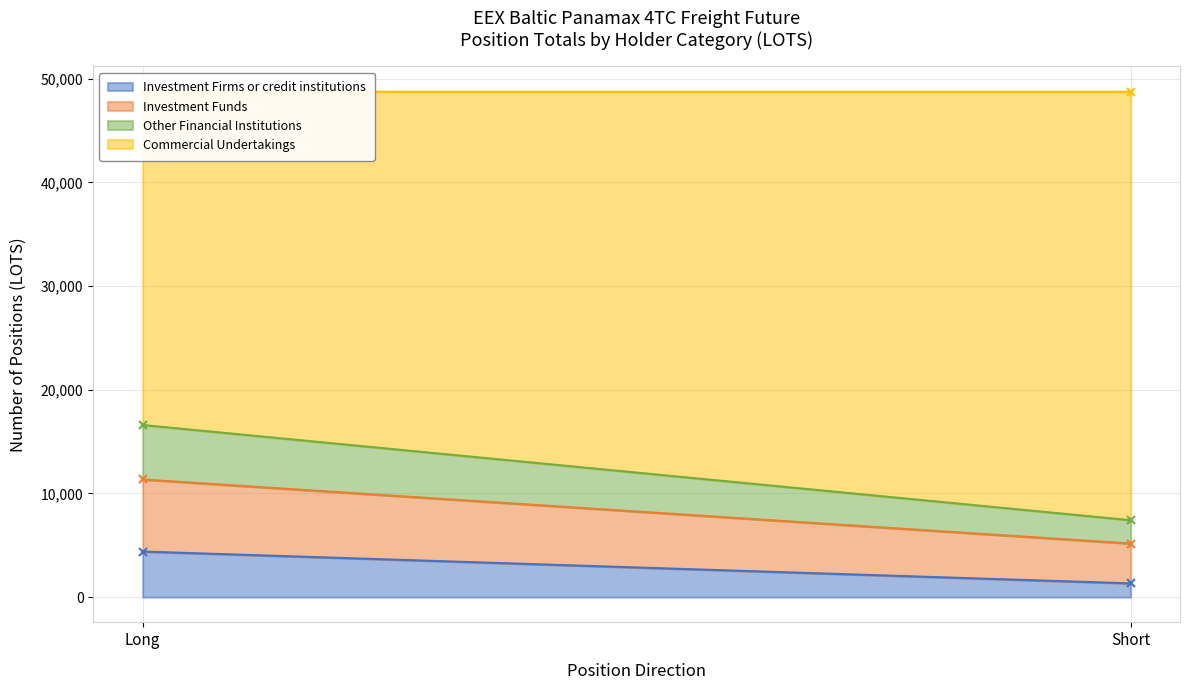

Reading left to right, what are all the values shown in this chart?

Investment Firms or credit institutions: 4396.0	1324.8
Investment Funds: 6951.1	3844.1
Other Financial Institutions: 5251.7	2249.8
Commercial Undertakings: 32141.6	41321.7